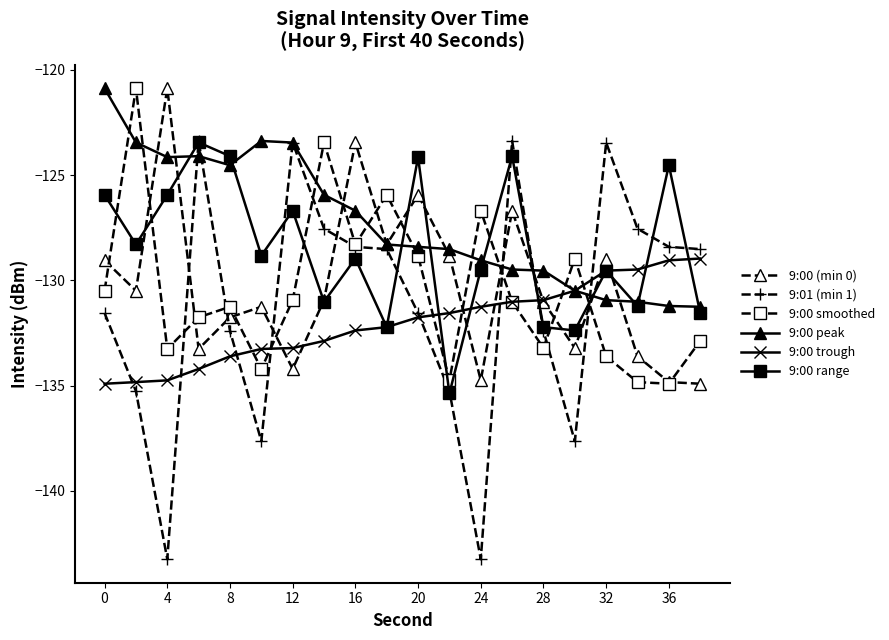

In 9:00 range, how many points are lower than both neighbors (excluding endpoints)?

7